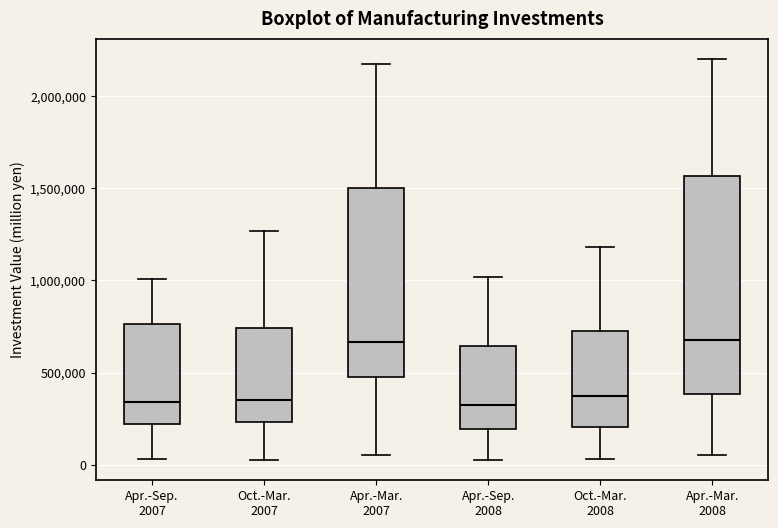

Reading left to right, transcribe this box plot: for each box, give where its median line is, the range the box spans, and where its two whiskers end, as read against the y-axis. The values are not printed on the chart, so give them approximately, as read against the axis.

Apr.-Sep. 2007: median 350000, box 200000 to 750000, whiskers 50000 to 1000000
Oct.-Mar. 2007: median 350000, box 250000 to 750000, whiskers 0 to 1250000
Apr.-Mar. 2007: median 650000, box 450000 to 1500000, whiskers 50000 to 2150000
Apr.-Sep. 2008: median 300000, box 200000 to 650000, whiskers 50000 to 1000000
Oct.-Mar. 2008: median 350000, box 200000 to 750000, whiskers 50000 to 1200000
Apr.-Mar. 2008: median 700000, box 400000 to 1550000, whiskers 50000 to 2200000